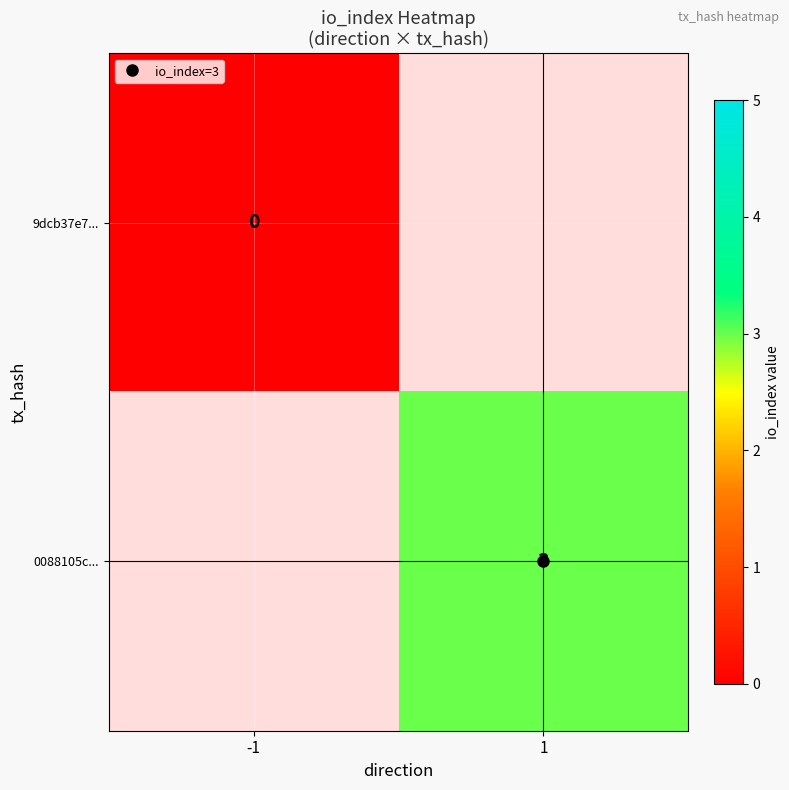

Which category has the highest value in the 0088105c... series?

-1